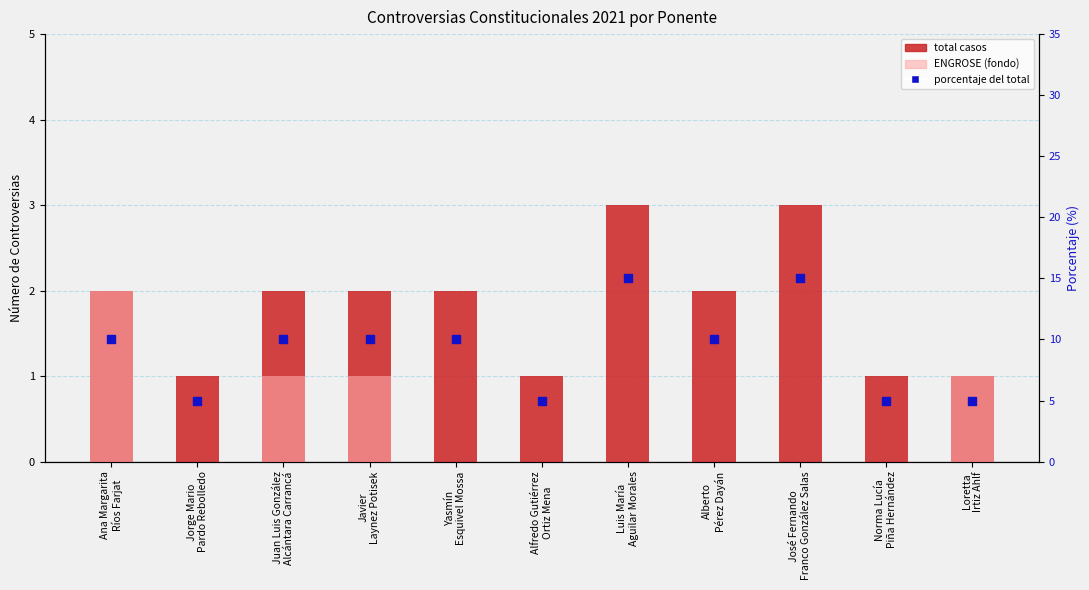

Which series reaches the maximum Y coordinate?

porcentaje del total